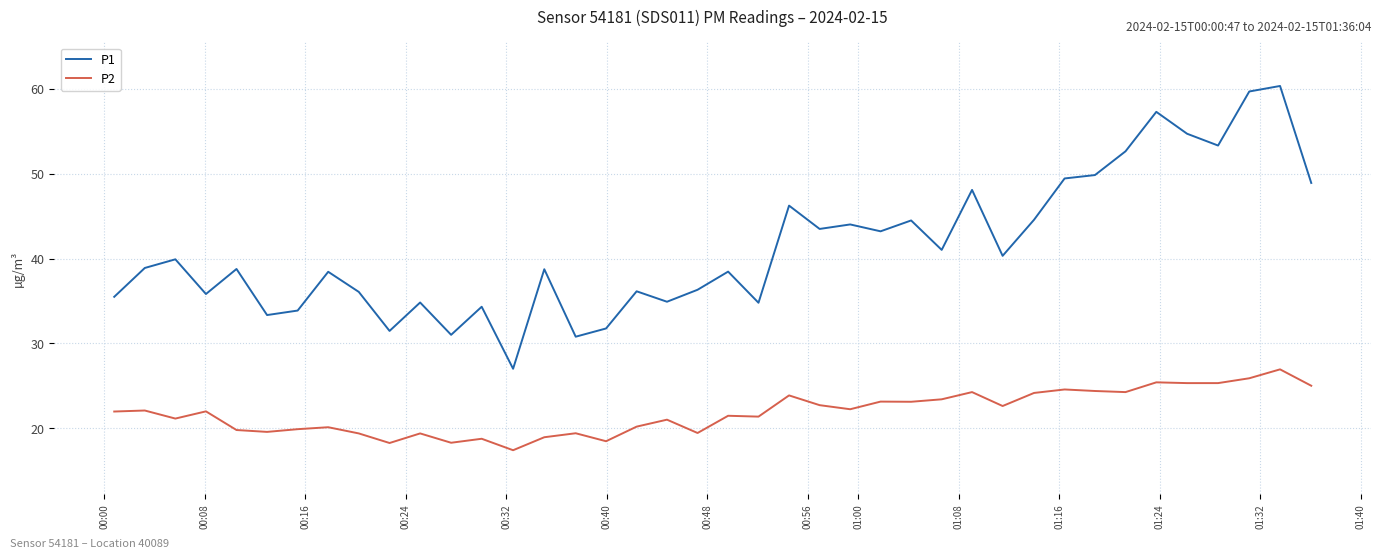

Which series has the widest spread of values?

P1